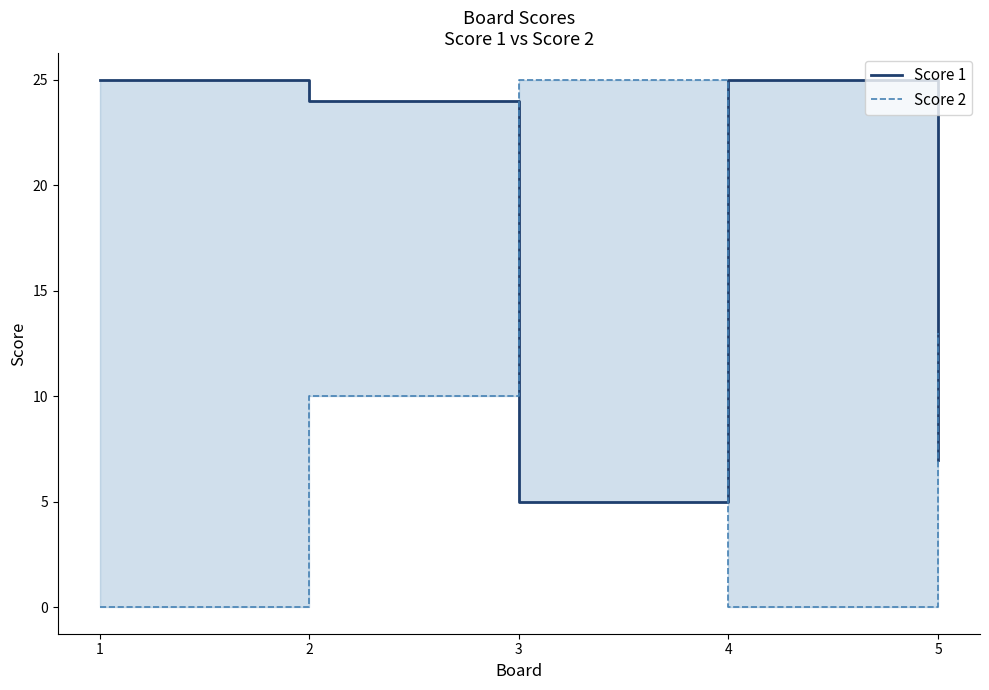

What is the difference between the maximum and second lowest values in the Score 1 series?

18